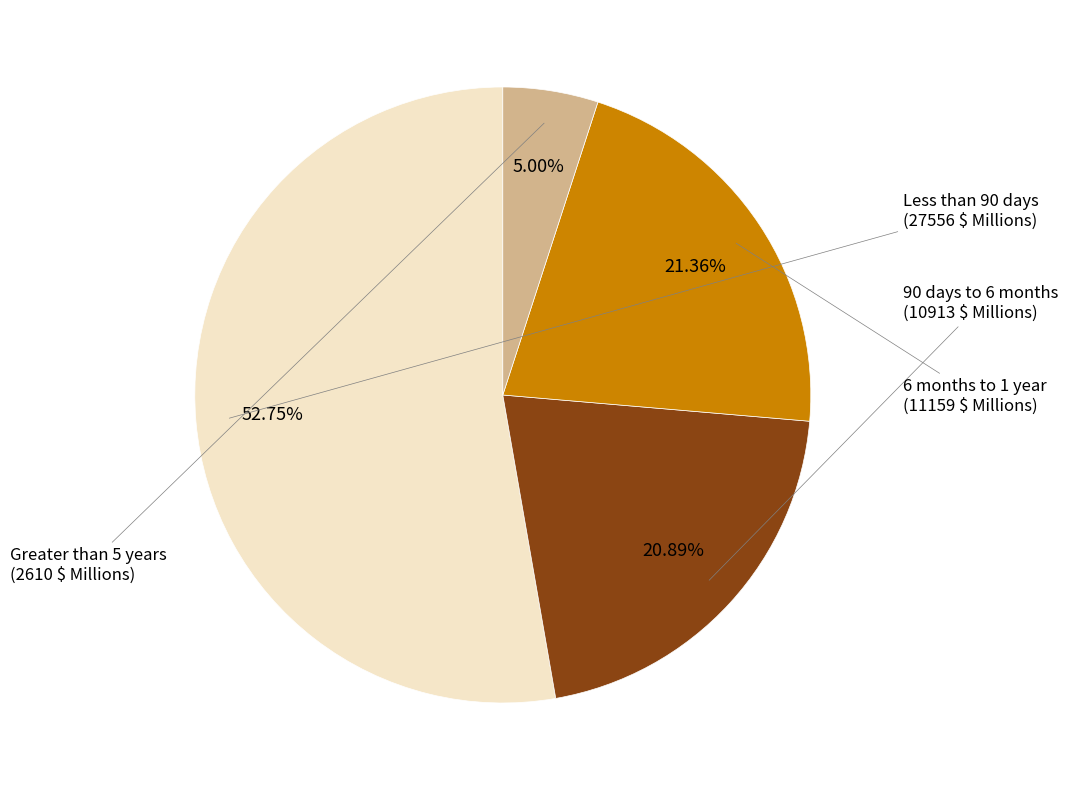

Combined, do 90 days to 6 months and Less than 90 days account for over 50%?

Yes